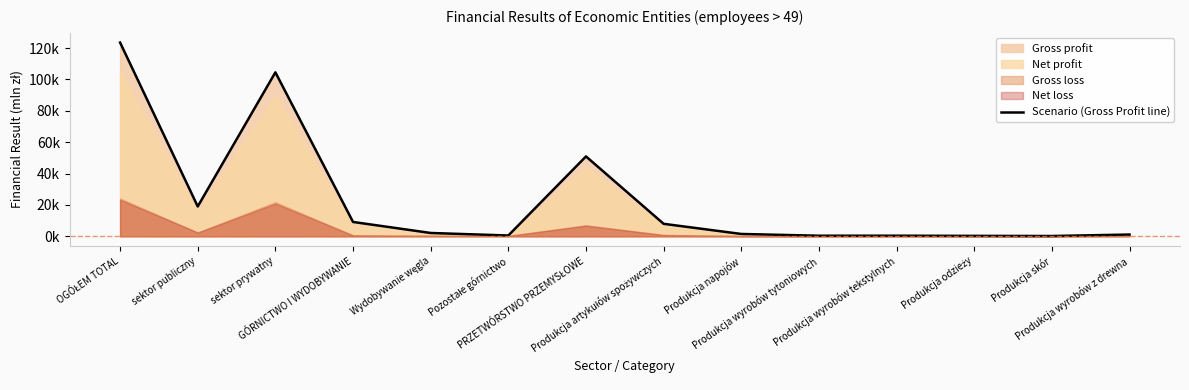

List the labels in order of value, smallest first.

Produkcja skór, Produkcja odzieży, Produkcja wyrobów tytoniowych, Produkcja wyrobów tekstylnych, Pozostałe górnictwo, Produkcja wyrobów z drewna, Produkcja napojów, Wydobywanie węgla, Produkcja artykułów spożywczych, GÓRNICTWO I WYDOBYWANIE, sektor publiczny, PRZETWÓRSTWO PRZEMYSŁOWE, sektor prywatny, OGÓŁEM TOTAL